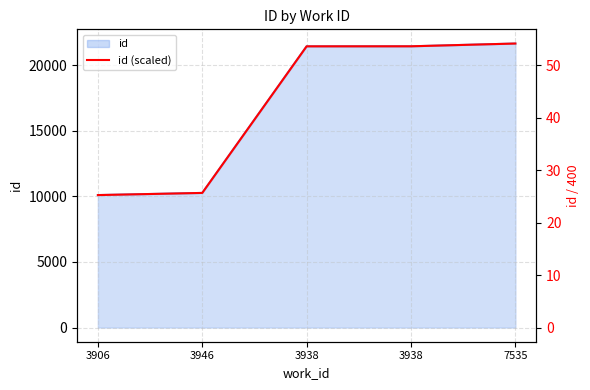

What is the change in value from 3938 to 7535?

+0.5